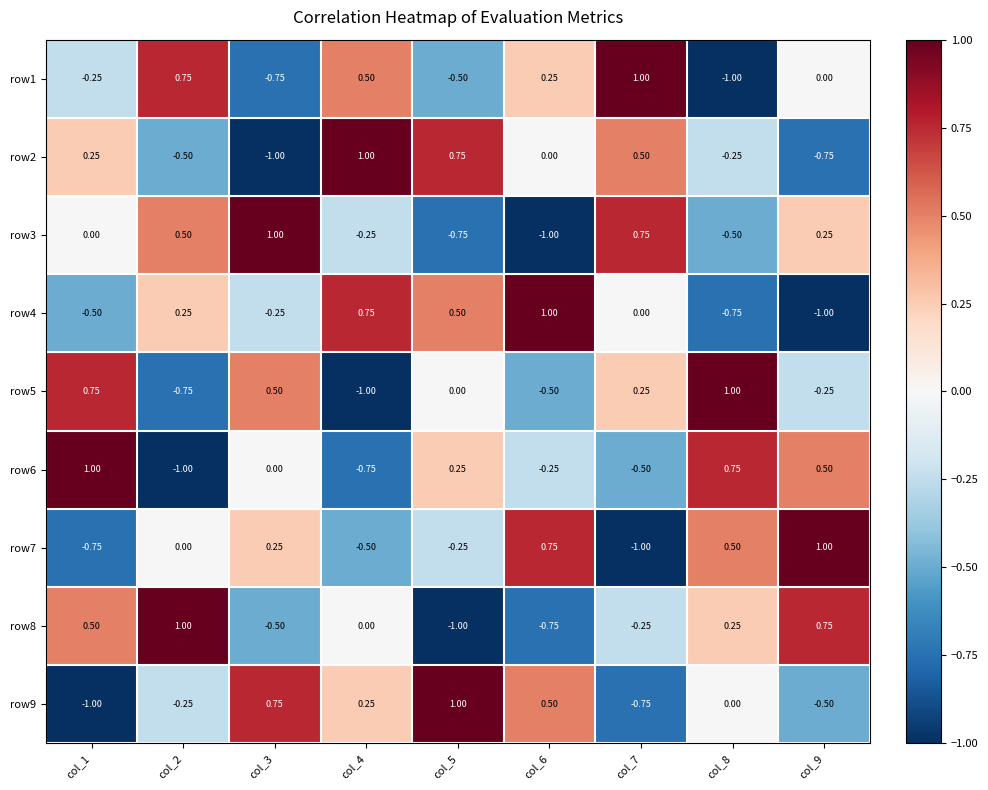

Is the value of row4 at col_3 greater than the value of row2 at col_4?

No